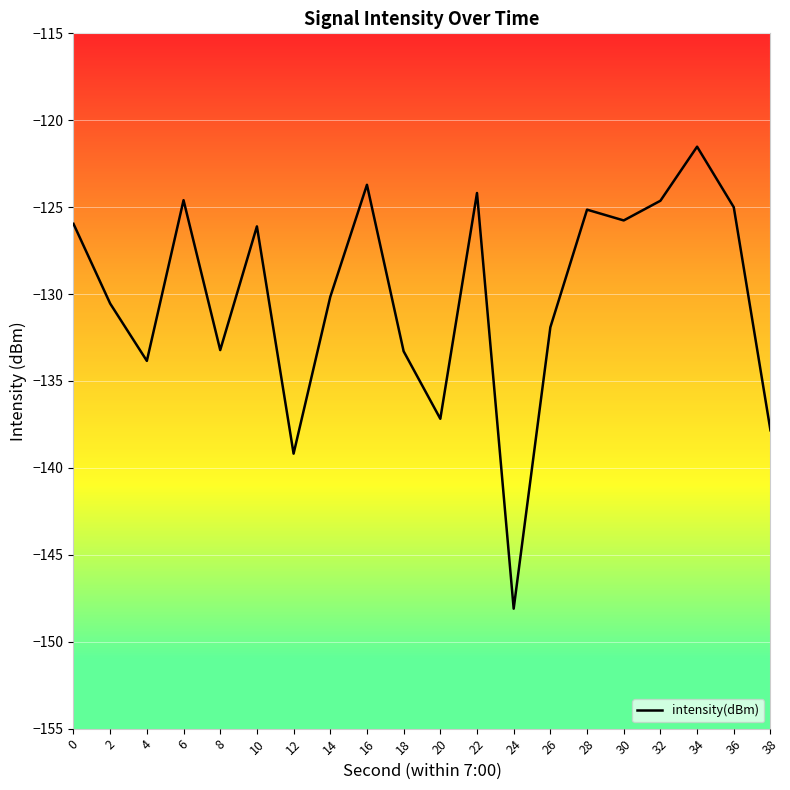

Between 22 and 28, which is larger?

22